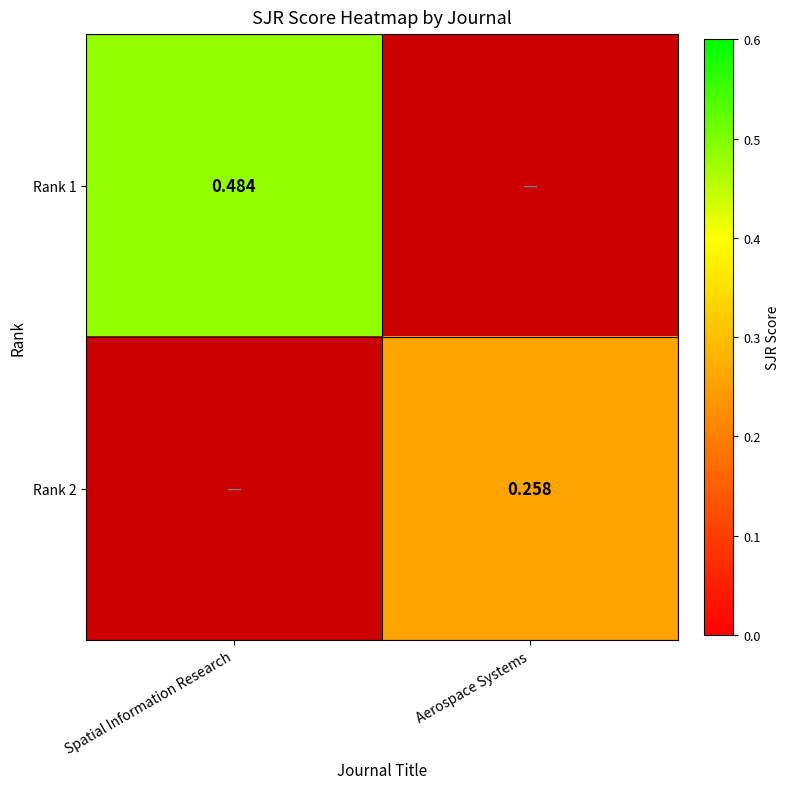

How many data points does each series have?

2